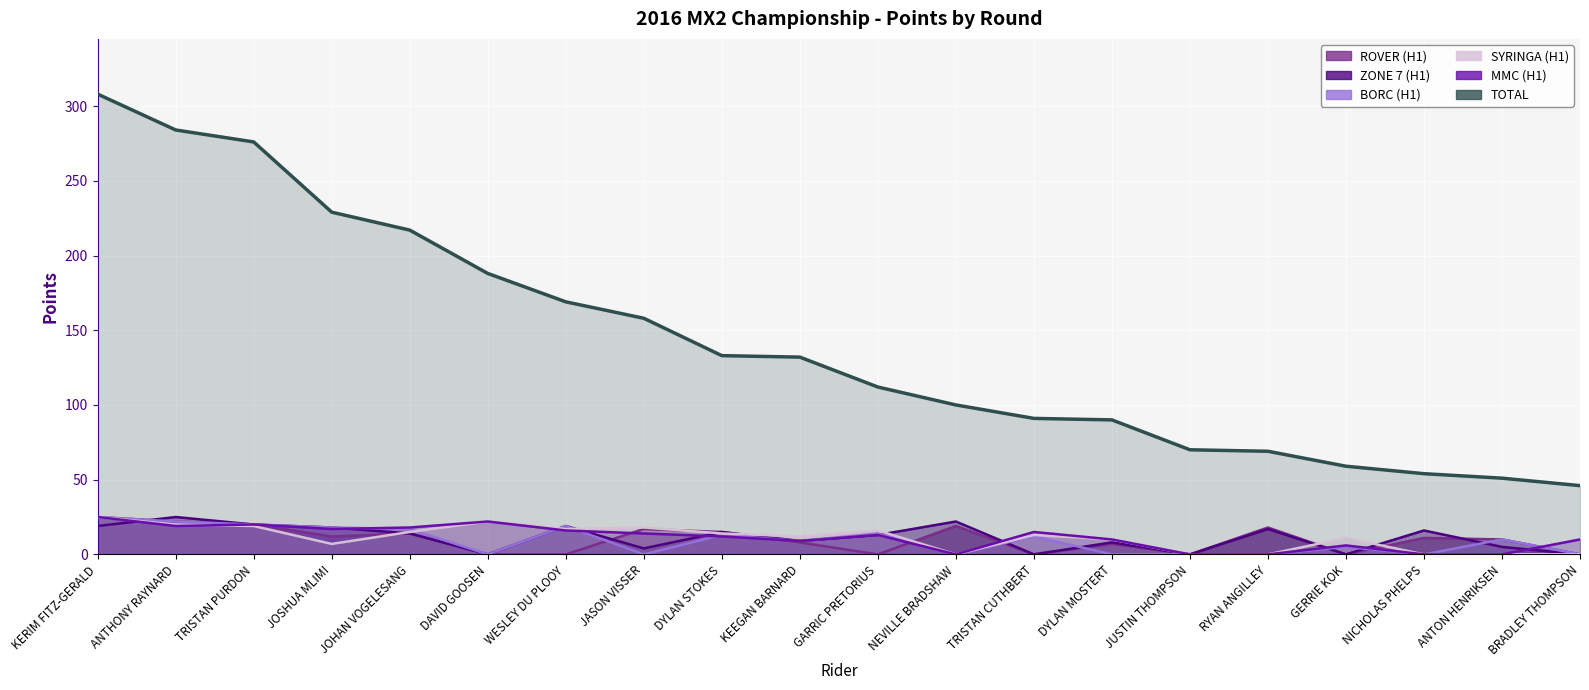

How many values in the MMC (H1) series exceed 13?

9